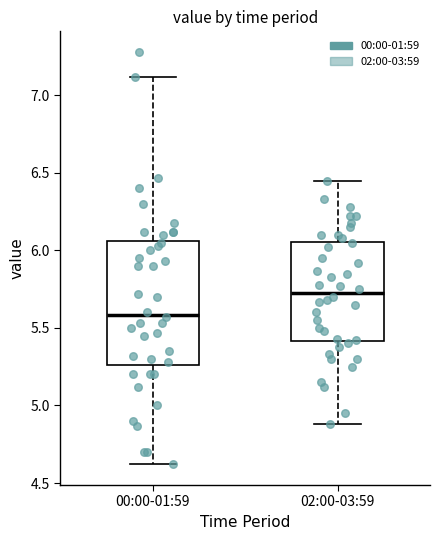

Which box is the tallest, from its lower edge to its upper edge?

00:00-01:59